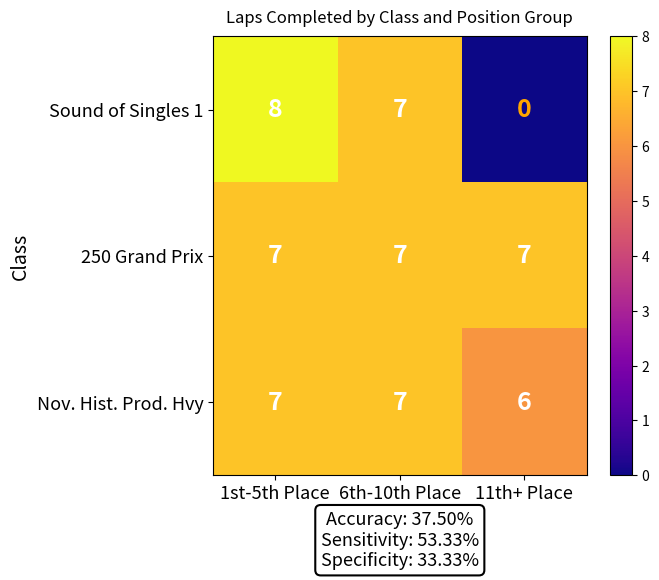

At how many categories does at least one series exceed 0?

3